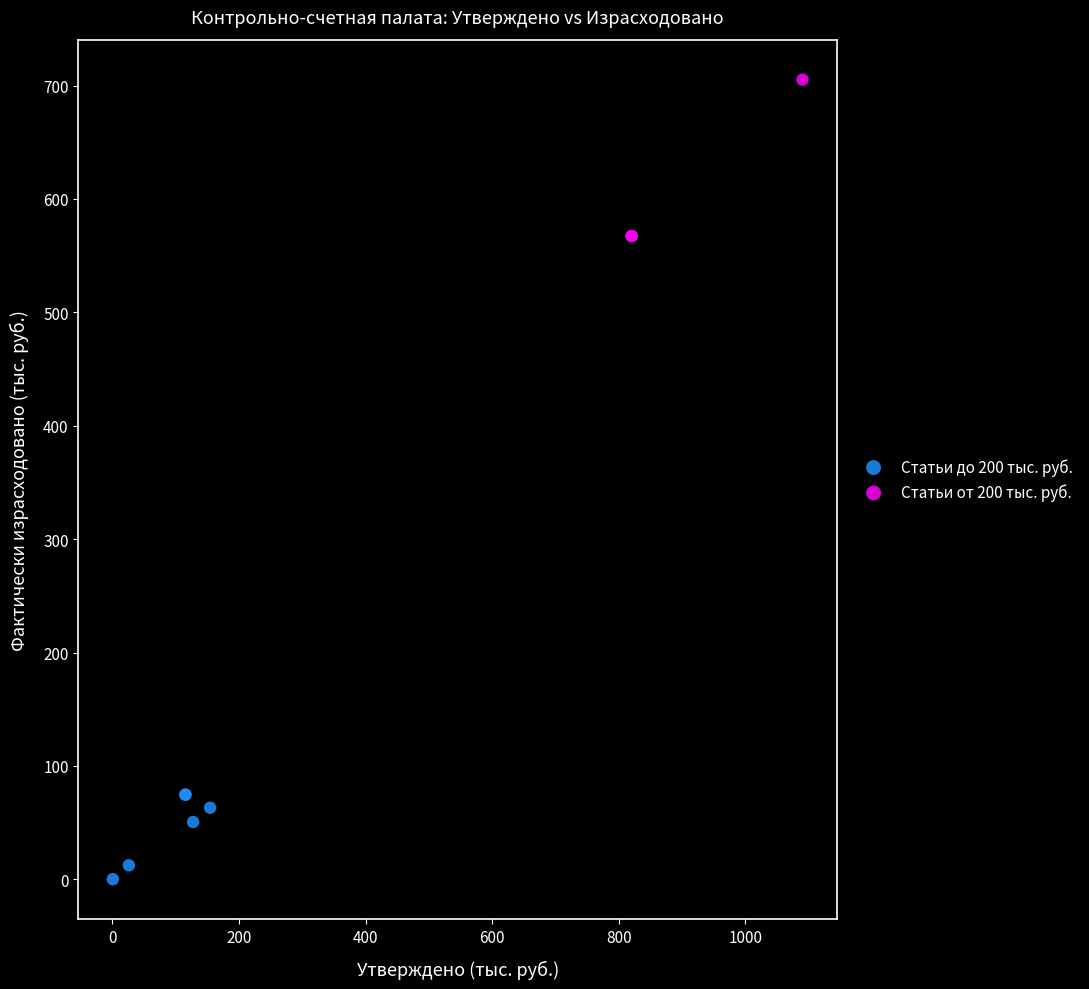

Which series reaches the maximum Y coordinate?

Статьи от 200 тыс. руб.